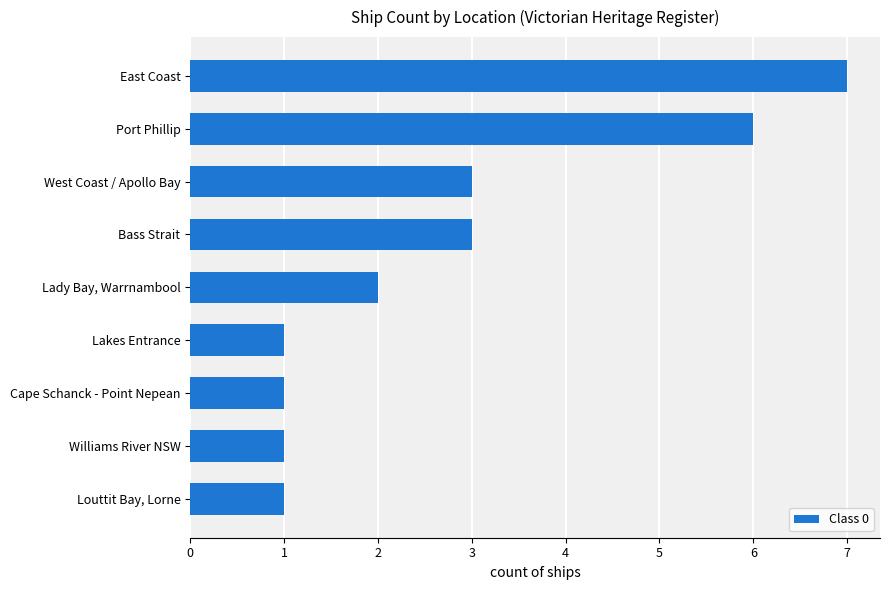

What is the difference between the values at Port Phillip and Cape Schanck - Point Nepean?

5